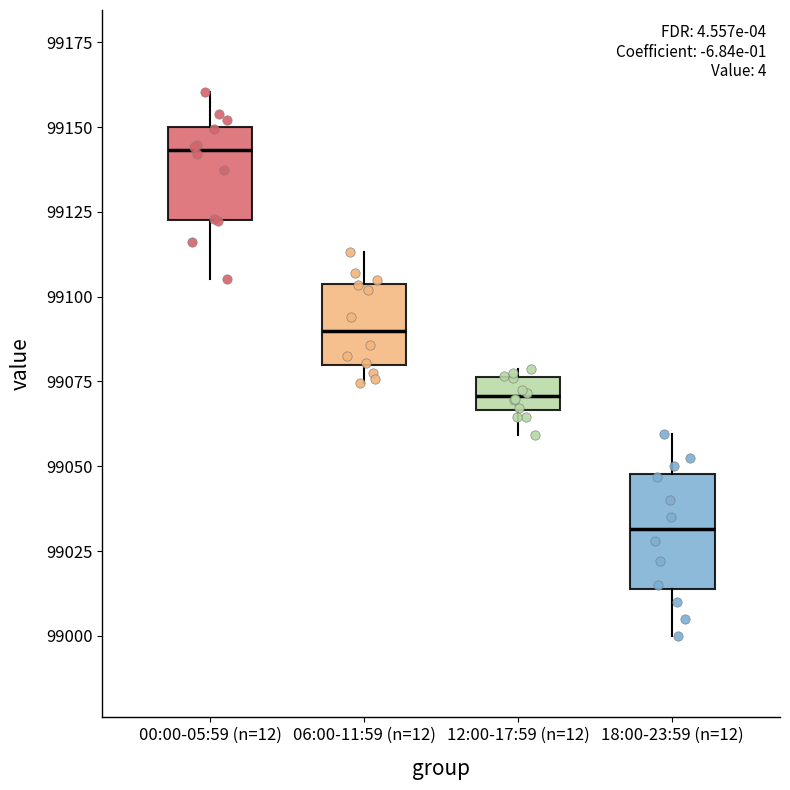

Which box is the tallest, from its lower edge to its upper edge?

18:00-23:59 (n=12)